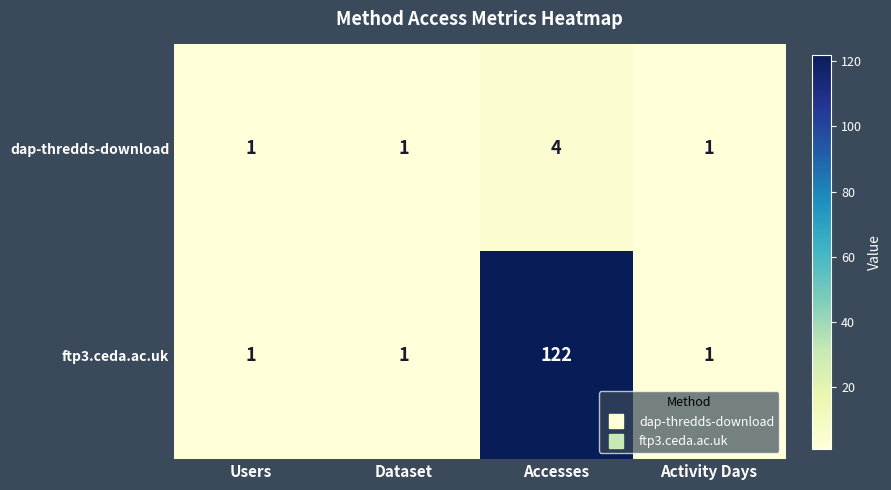

True or false: ftp3.ceda.ac.uk has a value of 122 at Accesses.

True